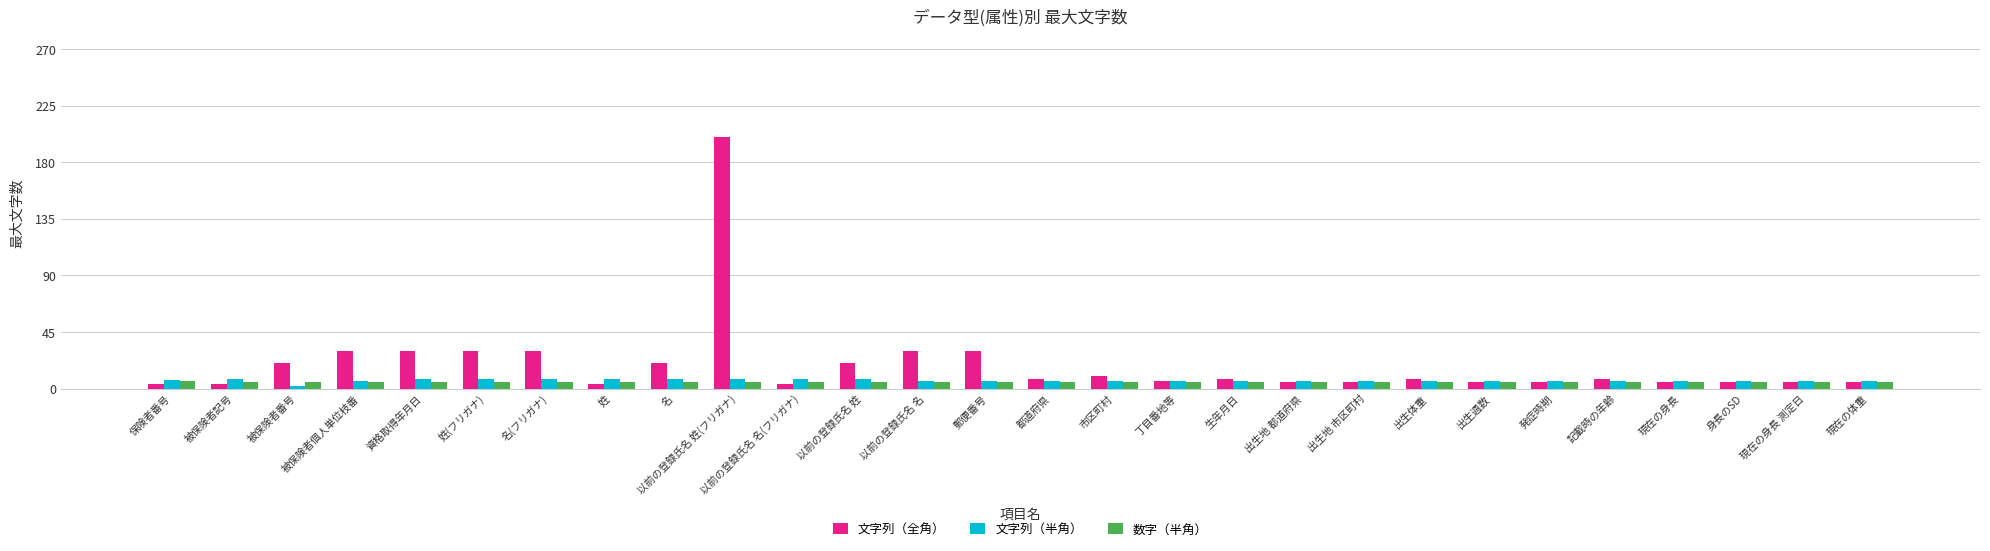

Is it true that 文字列（半角） equals 6 at 出生地 都道府県?

True